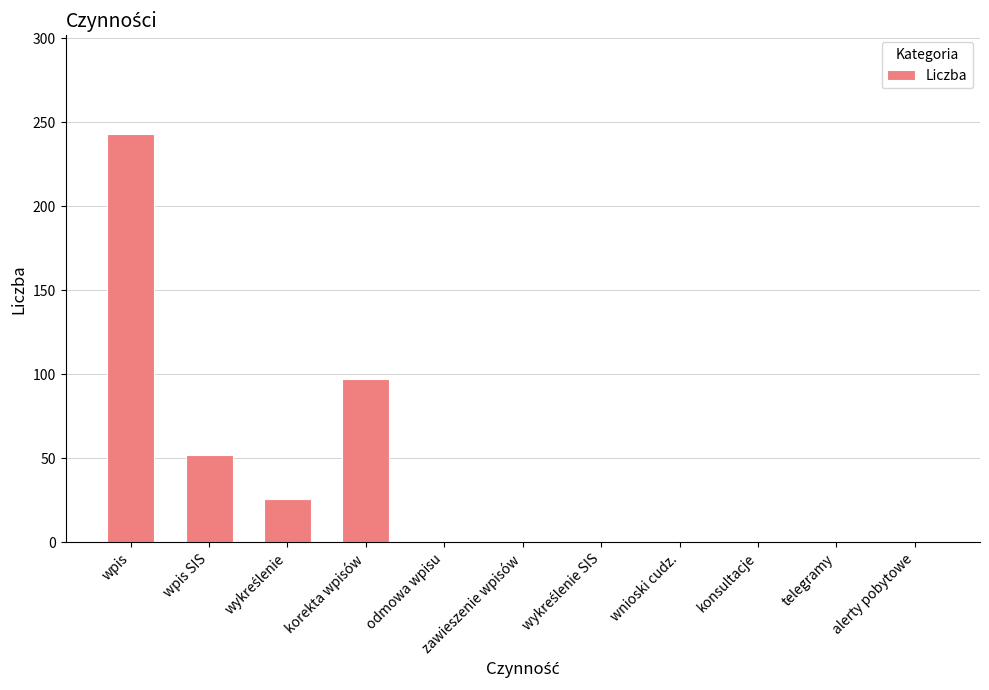

What value does the data have at wpis?

243